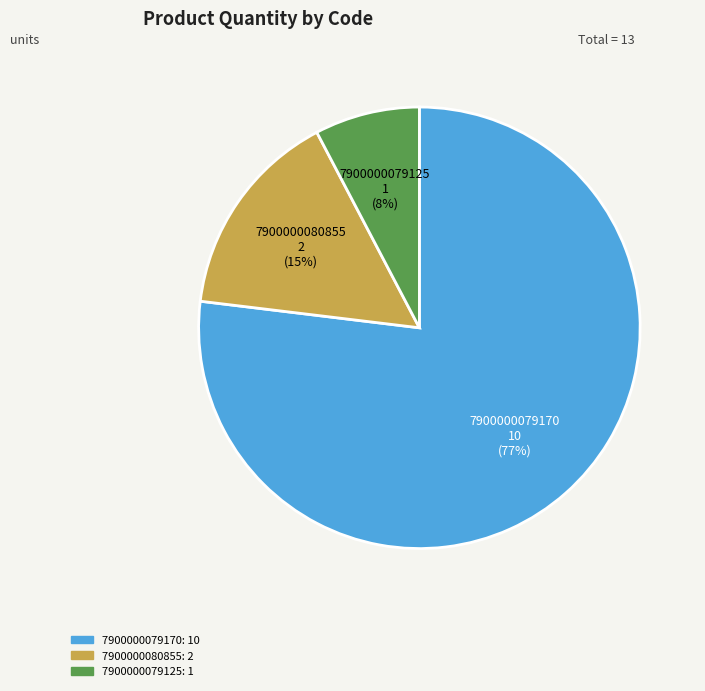

What percentage is the 7900000079125 slice, to the nearest percent?

8%